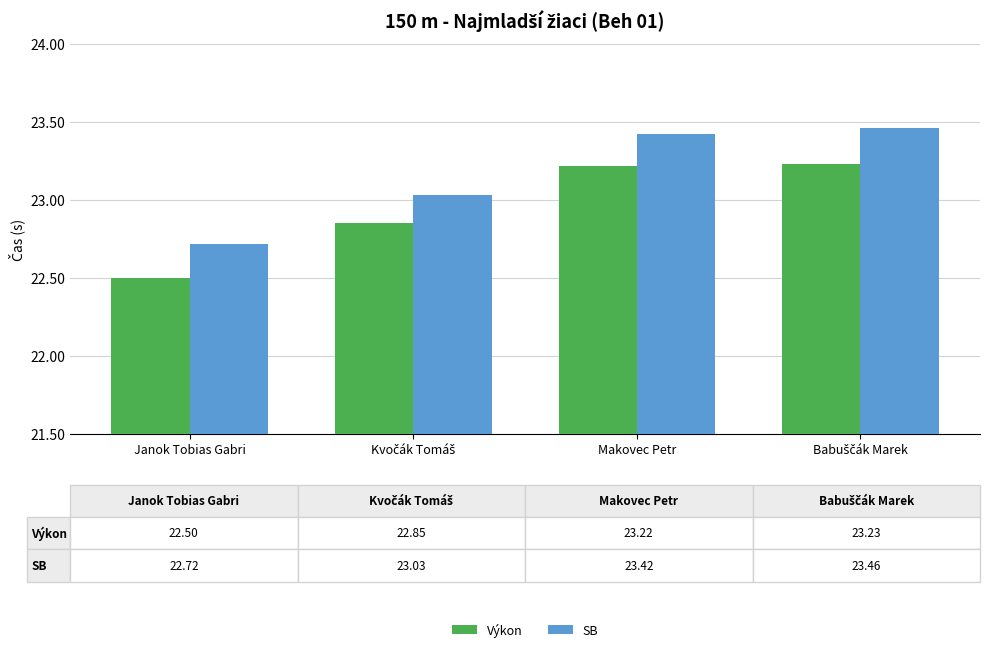

Which category has the lowest value across all series?

Janok Tobias Gabri